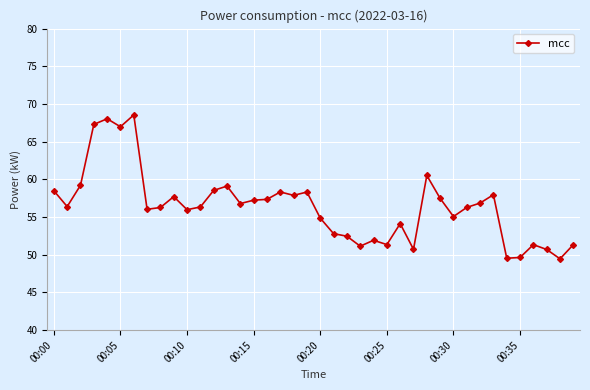

What is the difference between the maximum and second lowest values?

19.0